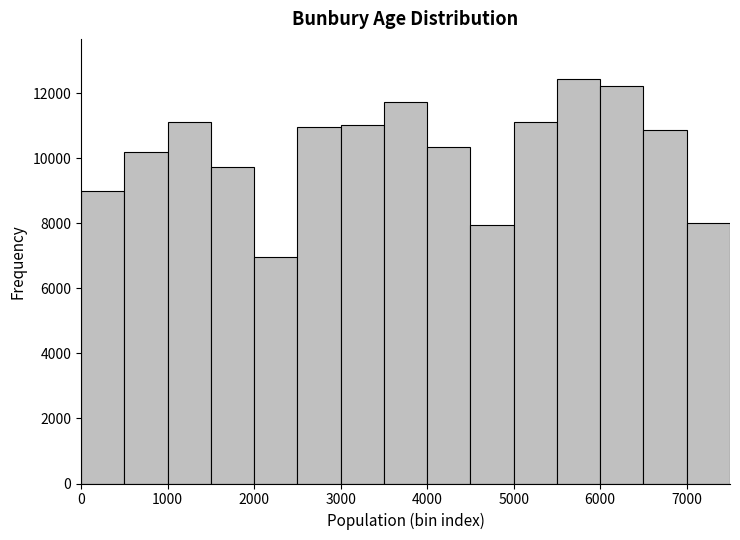

Reading left to right, list every bar in this chart as the range it spans on the x-axis followed by its height. The values are not printed on the chart, so give them approximately, as read against the axis.

0 to 500: 9000
500 to 1000: 10200
1000 to 1500: 11200
1500 to 2000: 9800
2000 to 2500: 7000
2500 to 3000: 11000
3000 to 3500: 11000
3500 to 4000: 11800
4000 to 4500: 10400
4500 to 5000: 8000
5000 to 5500: 11200
5500 to 6000: 12400
6000 to 6500: 12200
6500 to 7000: 10800
7000 to 7500: 8000